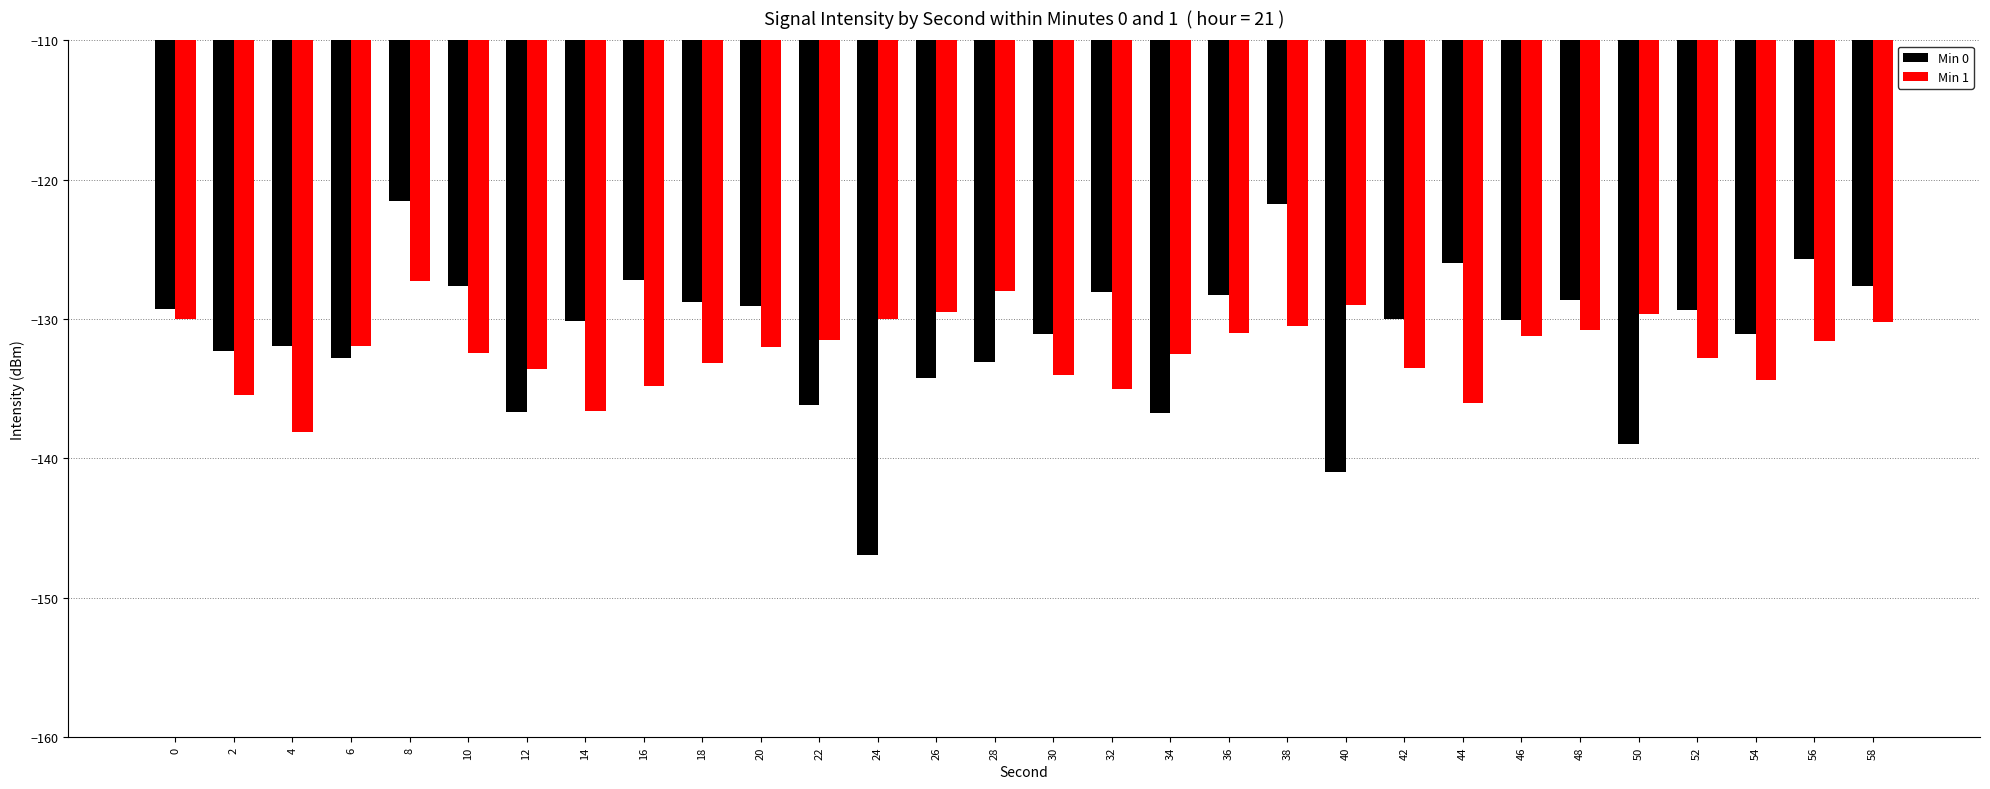

At which label does Min 1 reach its peak?

8